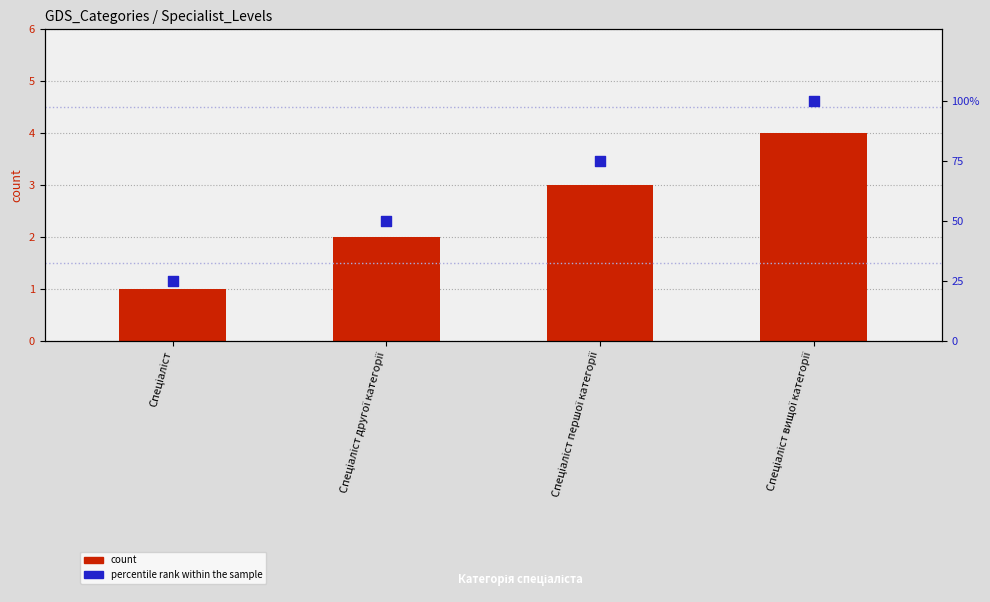

Is the value of percentile rank within the sample at Спеціаліст greater than the value of Ідентифікатор at Спеціаліст вищої категорії?

Yes